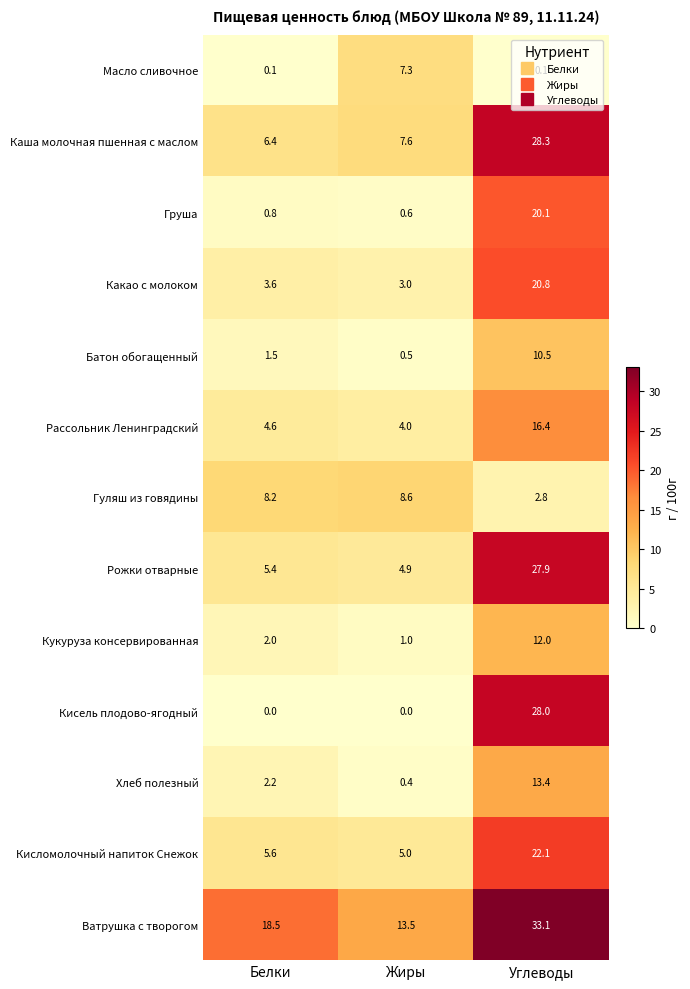

At Белки, list the series in order from largest to smallest.

Ватрушка с творогом, Гуляш из говядины, Каша молочная пшенная с маслом, Кисломолочный напиток Снежок, Рожки отварные, Рассольник Ленинградский, Какао с молоком, Хлеб полезный, Кукуруза консервированная, Батон обогащенный, Груша, Масло сливочное, Кисель плодово-ягодный